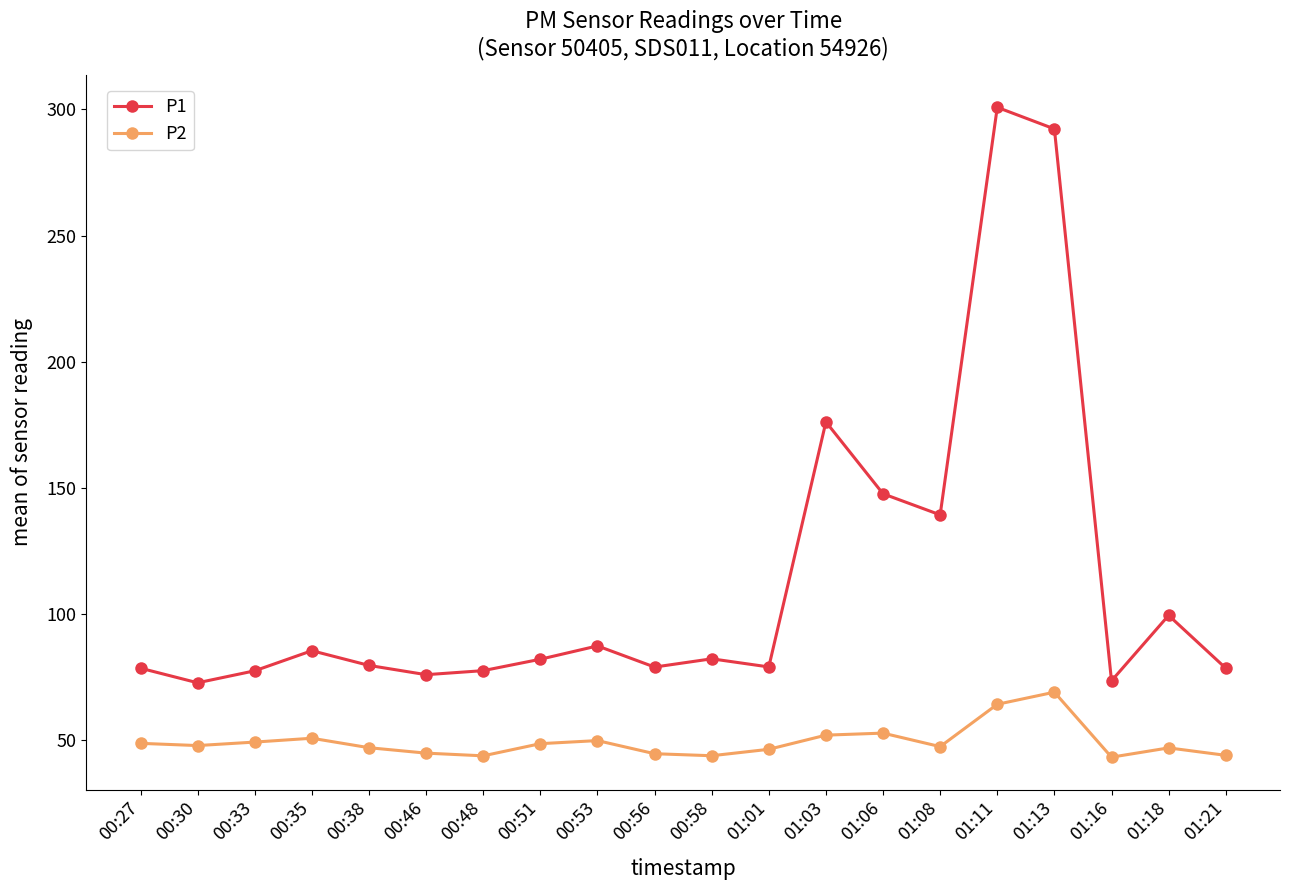

What position from the right is 01:06?

7